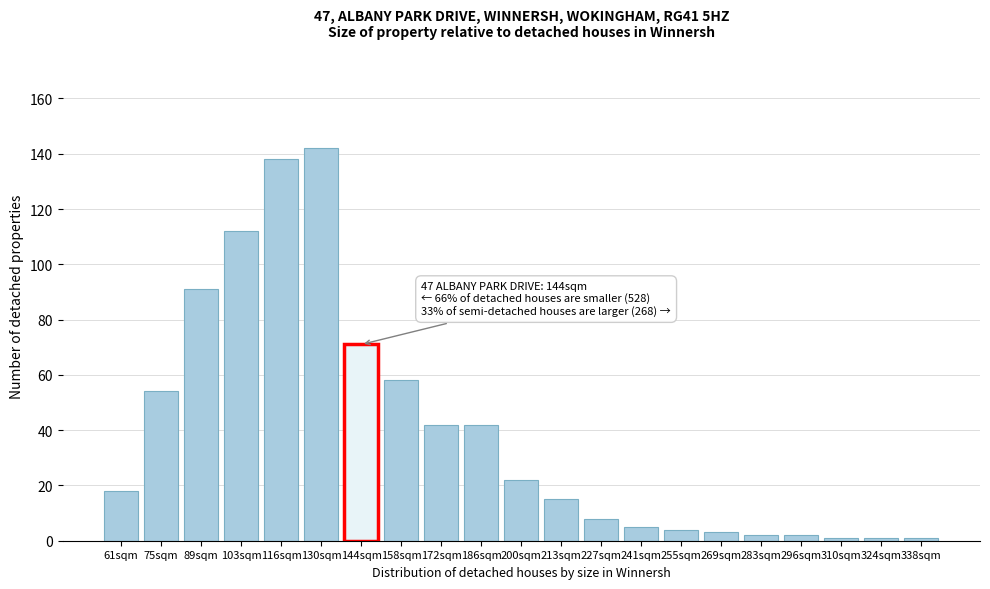

Reading left to right, extract all data points from this chart.

61sqm=18	75sqm=54	89sqm=91	103sqm=112	116sqm=138	130sqm=142	144sqm=71	158sqm=58	172sqm=42	186sqm=42	200sqm=22	213sqm=15	227sqm=8	241sqm=5	255sqm=4	269sqm=3	283sqm=2	296sqm=2	310sqm=1	324sqm=1	338sqm=1